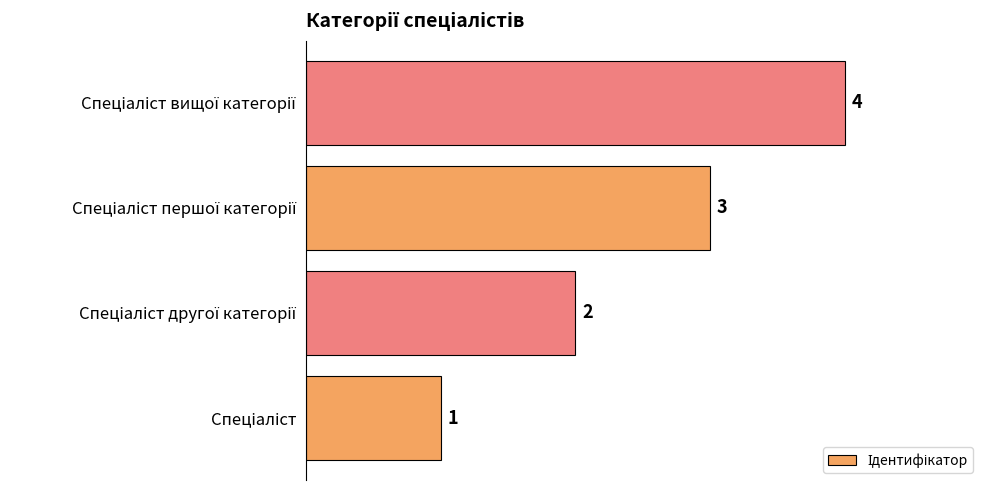

How many values are between 2 and 4?

3